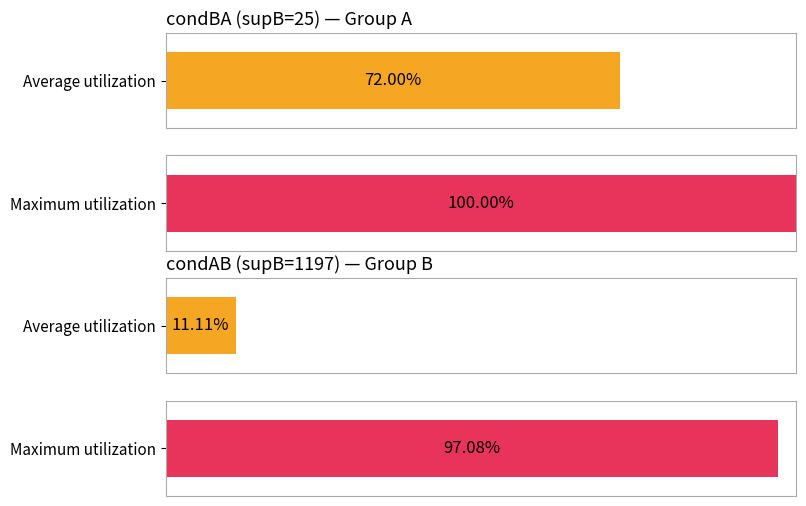

What is the average value of the Maximum utilization series?

1.0